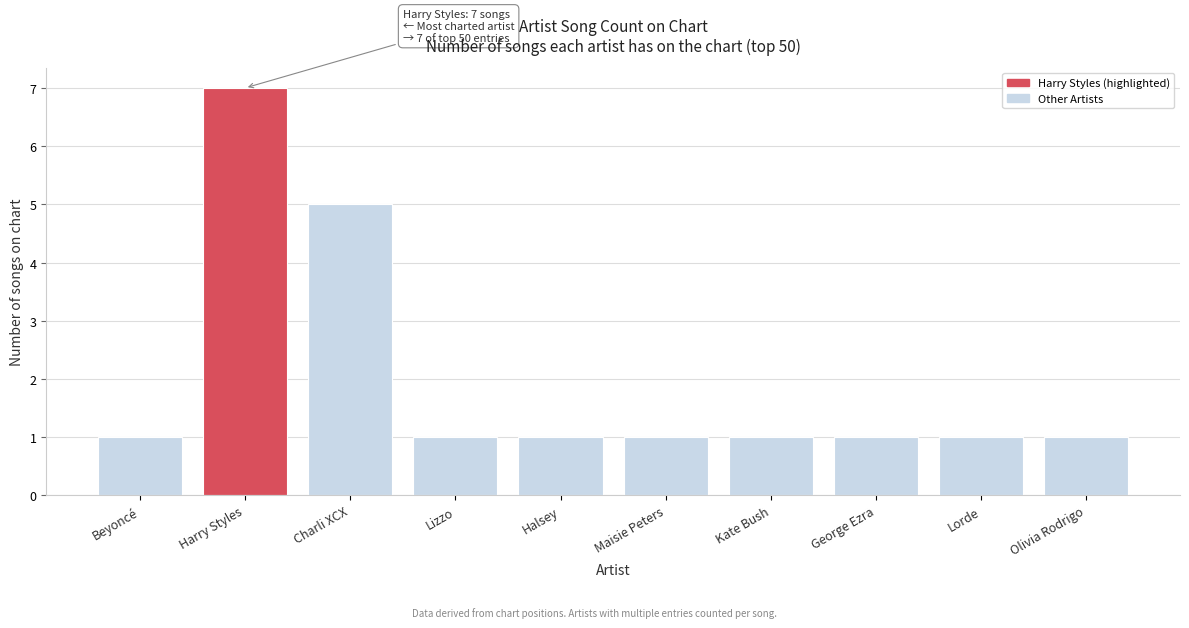

Which label corresponds to the largest value in the chart?

Harry Styles